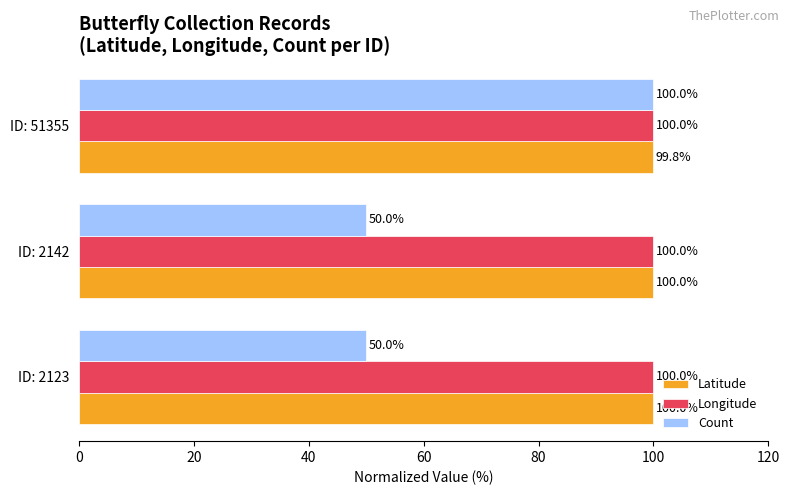

What are all the series names shown in the legend?

Latitude, Longitude, Count